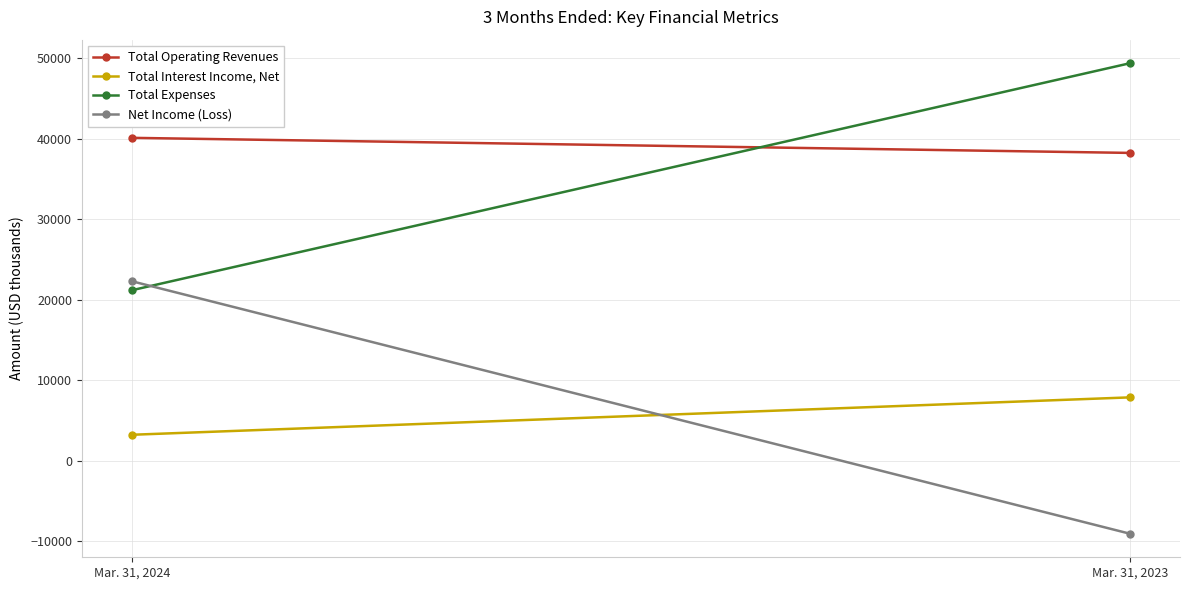

What is the difference between the highest and lowest values at Mar. 31, 2024?

36904